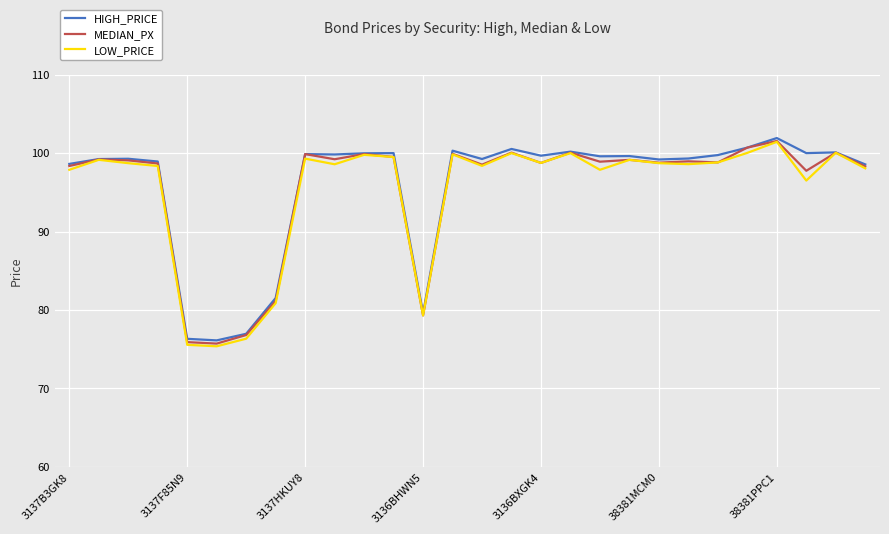

What is the minimum value for HIGH_PRICE?

76.1